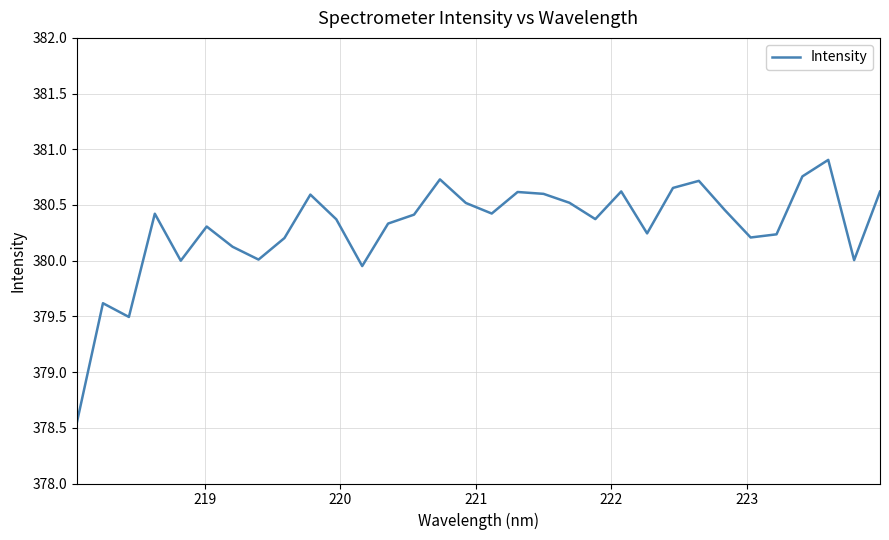

What is the greatest value displayed?

380.9